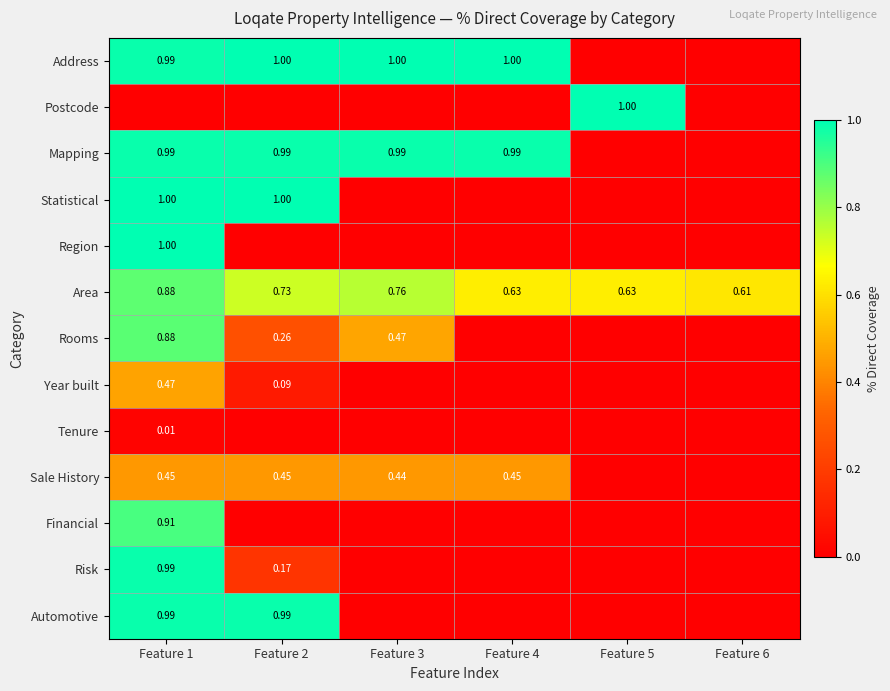

Which category has the highest value in the Risk series?

Feature 1